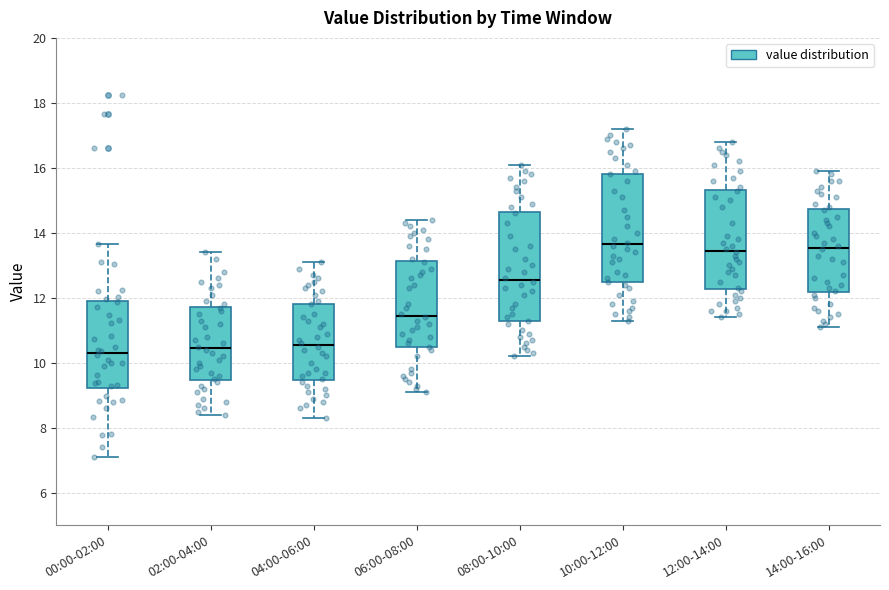

Reading left to right, read every box against the y-axis: the position of its median line, the range the box covers, and the ends of its whiskers. The values are not printed on the chart, so give them approximately, as read against the axis.

00:00-02:00: median 10.4, box 9.2 to 11.8, whiskers 7.2 to 13.6
02:00-04:00: median 10.4, box 9.4 to 11.8, whiskers 8.4 to 13.4
04:00-06:00: median 10.6, box 9.4 to 11.8, whiskers 8.4 to 13.2
06:00-08:00: median 11.4, box 10.4 to 13.2, whiskers 9.2 to 14.4
08:00-10:00: median 12.6, box 11.2 to 14.6, whiskers 10.2 to 16.2
10:00-12:00: median 13.6, box 12.4 to 15.8, whiskers 11.4 to 17.2
12:00-14:00: median 13.4, box 12.2 to 15.4, whiskers 11.4 to 16.8
14:00-16:00: median 13.6, box 12.2 to 14.8, whiskers 11.2 to 16.0